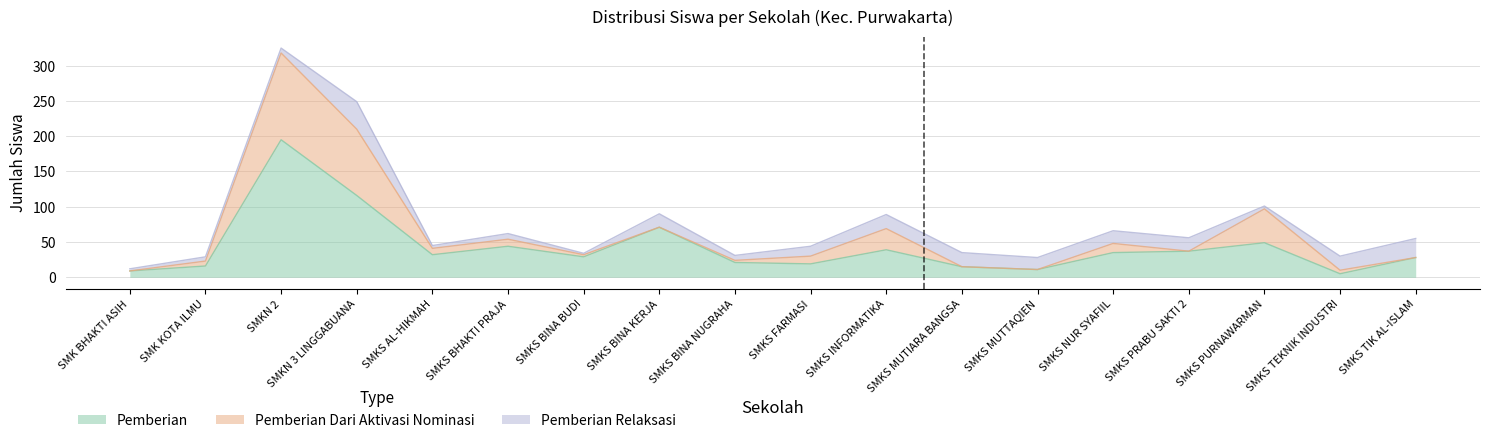

List the labels in order of Pemberian value, smallest first.

16, 0, 12, 11, 1, 9, 8, 17, 6, 4, 13, 14, 10, 5, 15, 7, 3, 2